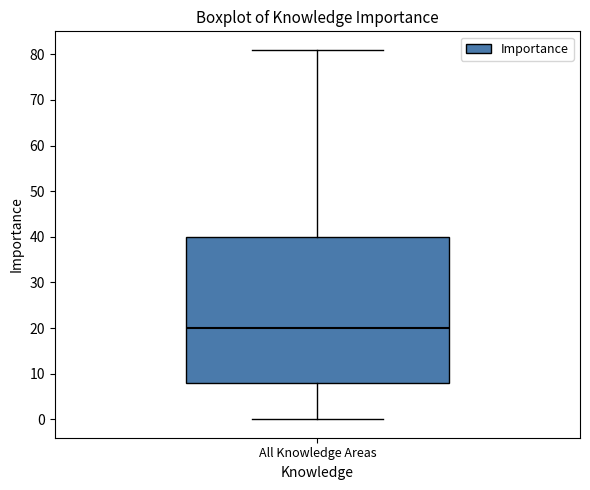

Transcribe this box plot: give where the median line is, the range the box spans, and where the two whiskers end, as read against the y-axis. The values are not printed on the chart, so give them approximately, as read against the axis.

median 20, box 8 to 40, whiskers 0 to 81